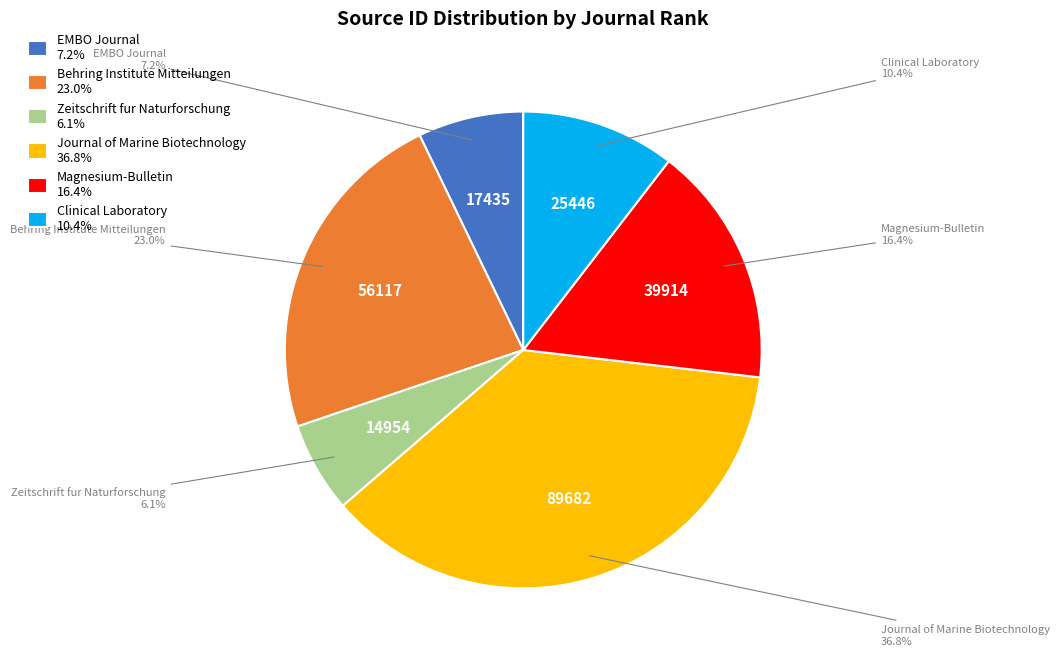

Which category has the biggest portion of the pie?

Journal of Marine Biotechnology